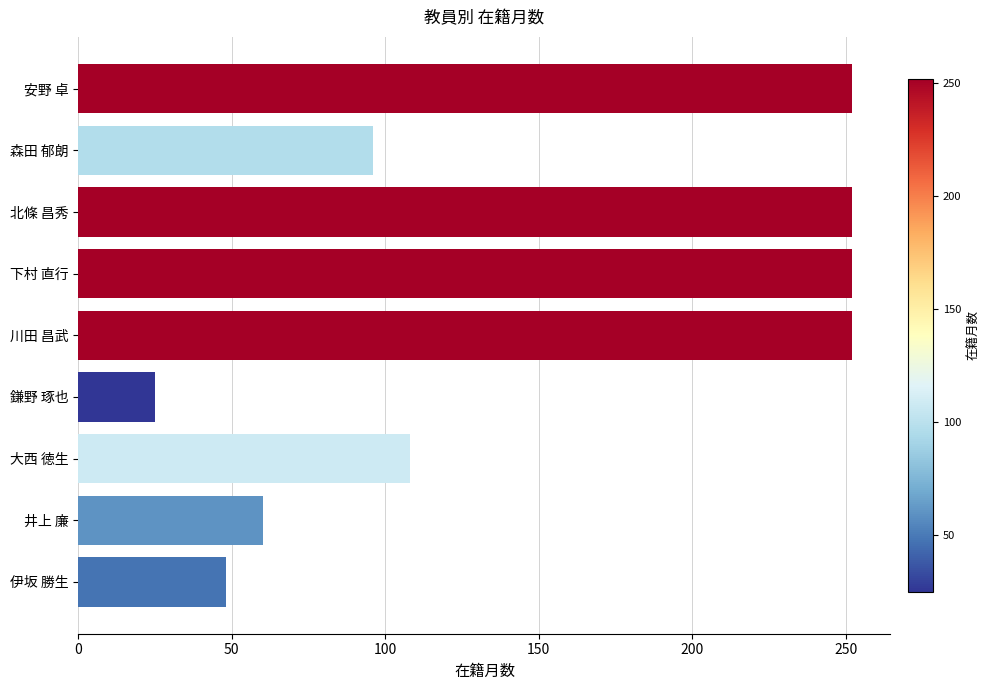

Reading bottom to top, list all the values displayed in this chart.

48	60	108	25	252	252	252	96	252